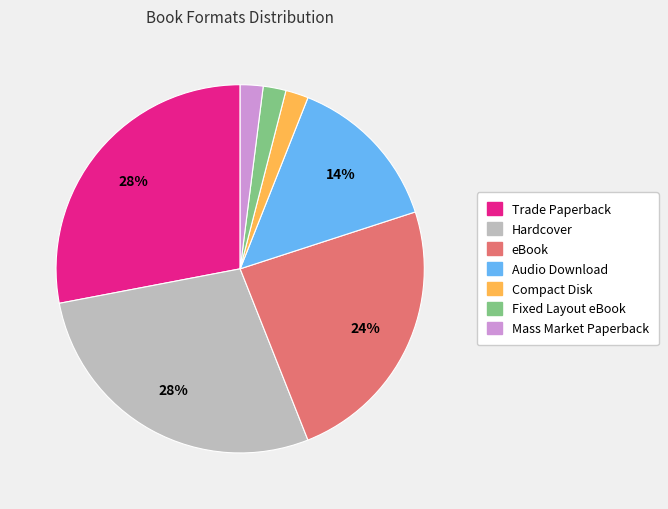

Approximately how many times larger is the value at eBook compared to Trade Paperback?

0.9